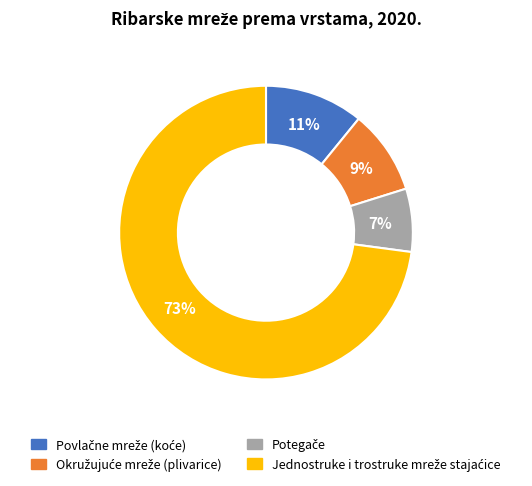

Does any single category account for the majority?

Yes